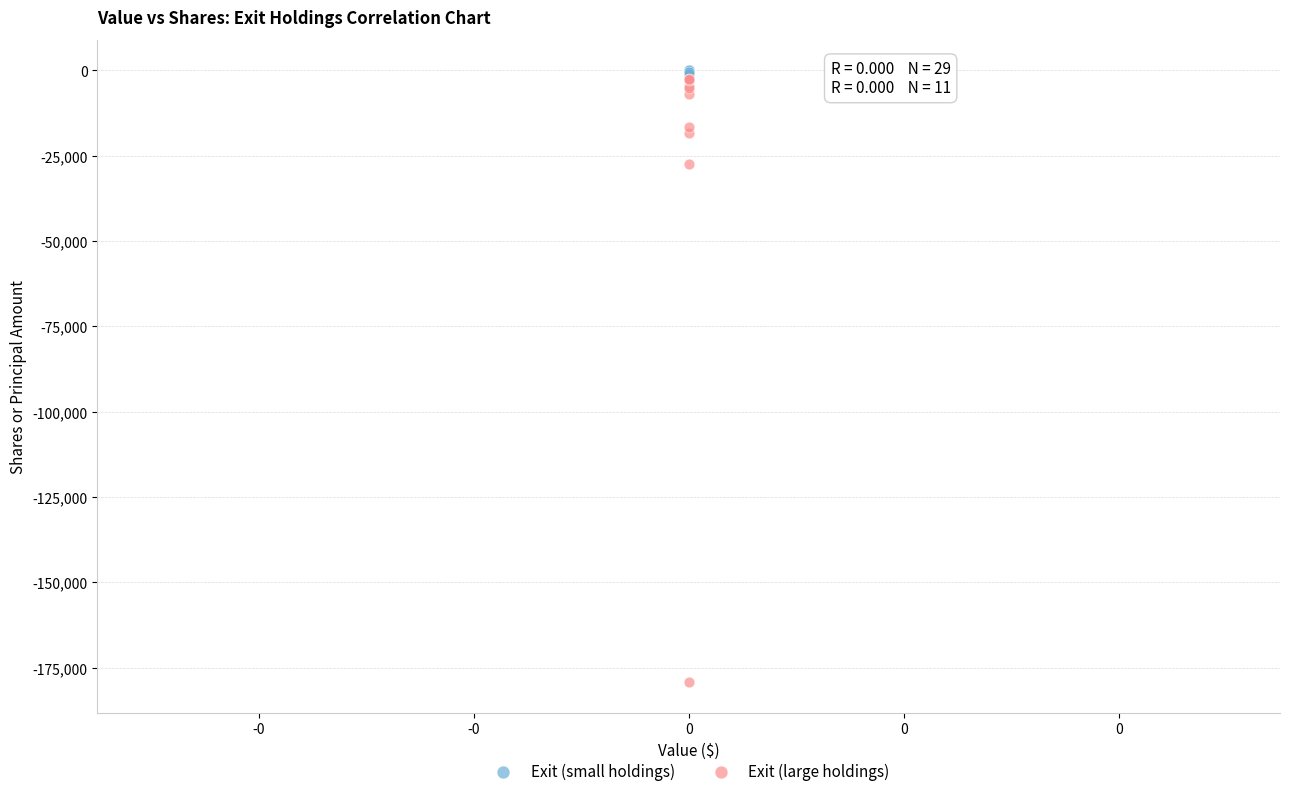

Which series contains the lowest Y value?

Exit (large holdings)